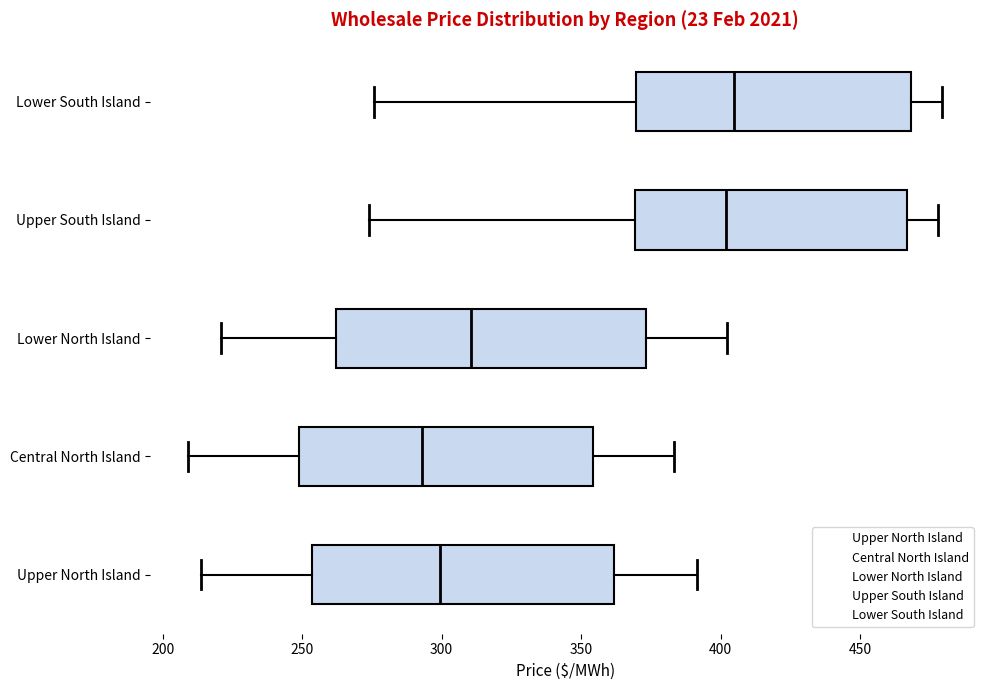

Which box's median line is the furthest to the left?

Central North Island